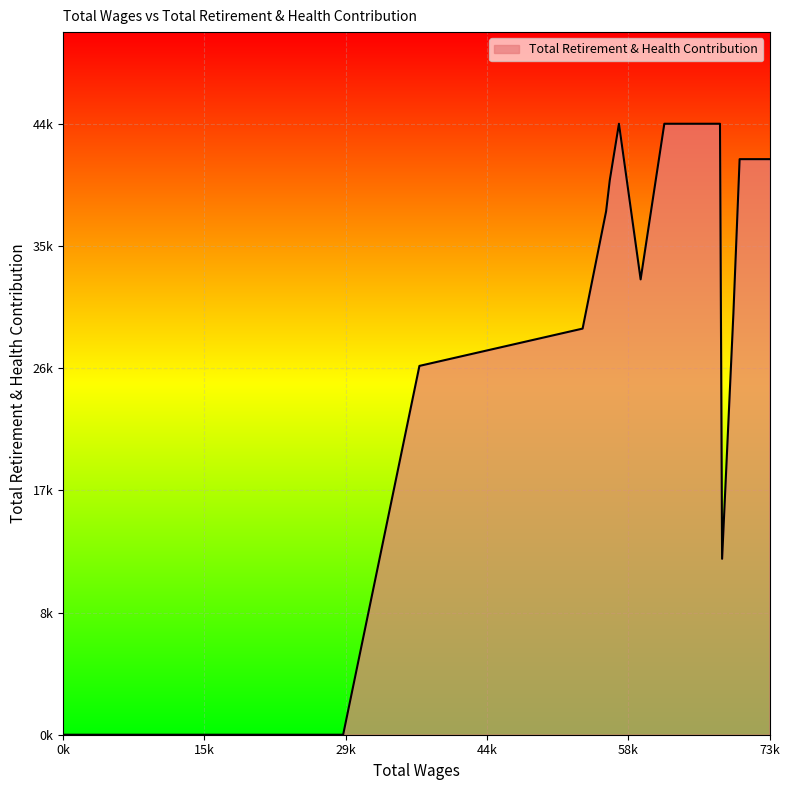

Is this an area chart (filled region under the line)?

Yes